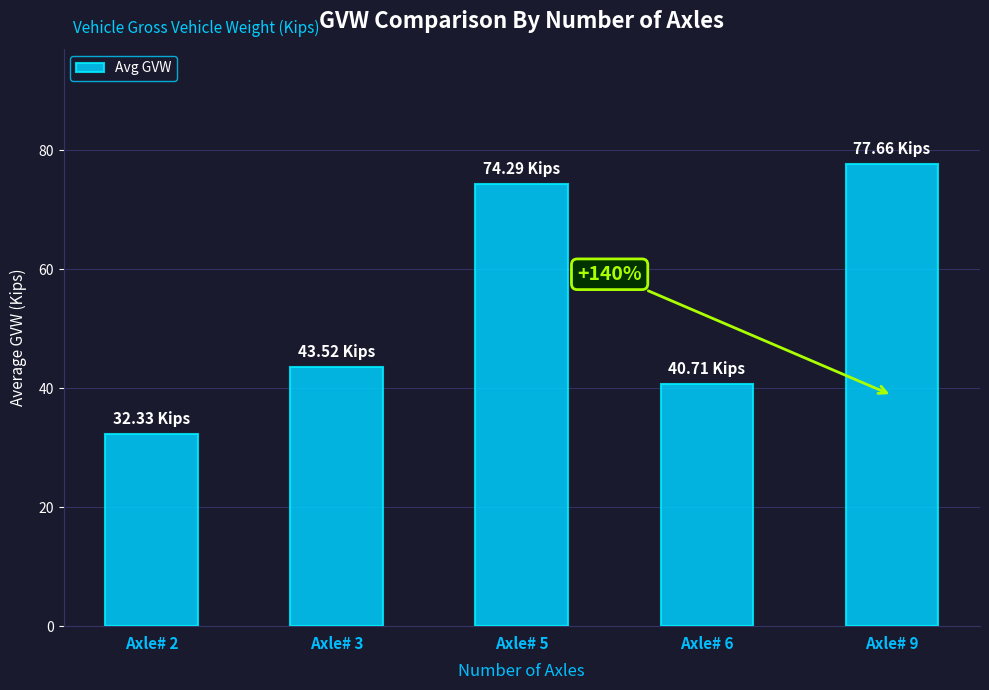

Which has a higher value, Axle# 9 or Axle# 6?

Axle# 9